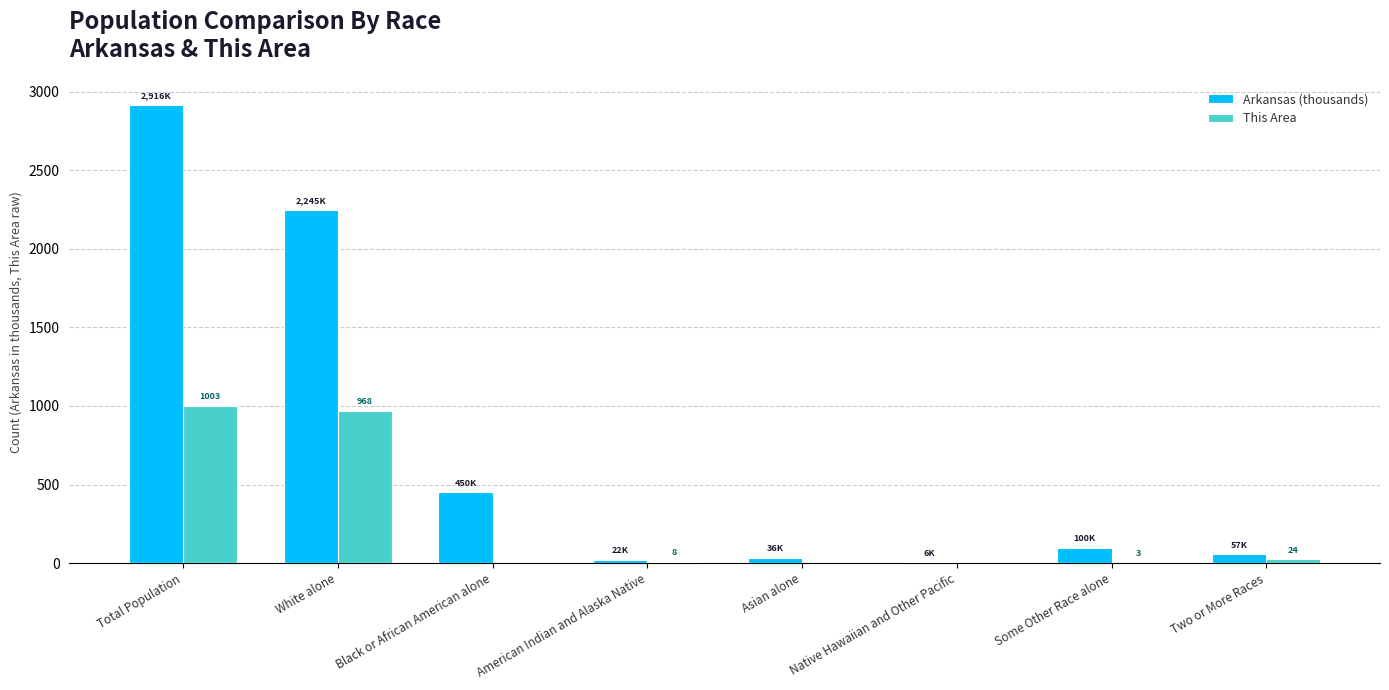

Which series changed the most between Total Population and Asian alone?

Arkansas (thousands)